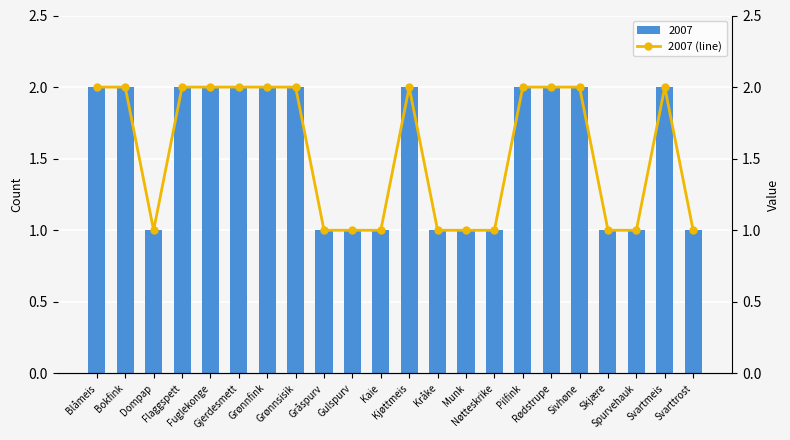

What is the label of the 11th bar from the right?

Kjøttmeis